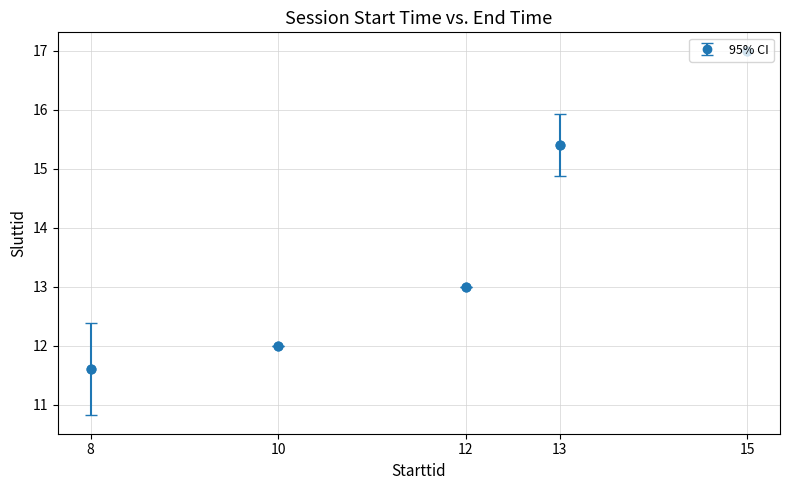

At which label is the value closest to 14?

12